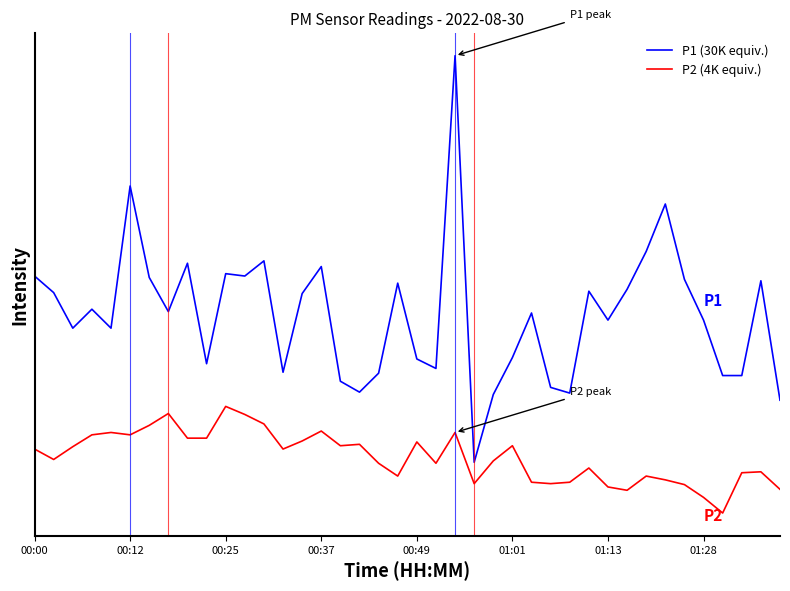

What are all the series names shown in the legend?

P1 (30K equiv.), P2 (4K equiv.)